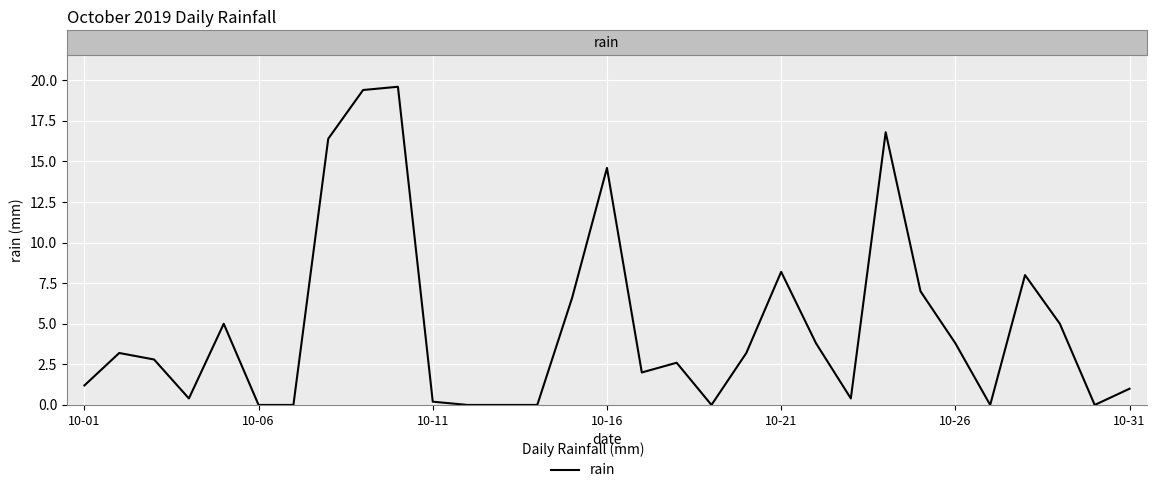

What is the greatest value displayed?

19.6